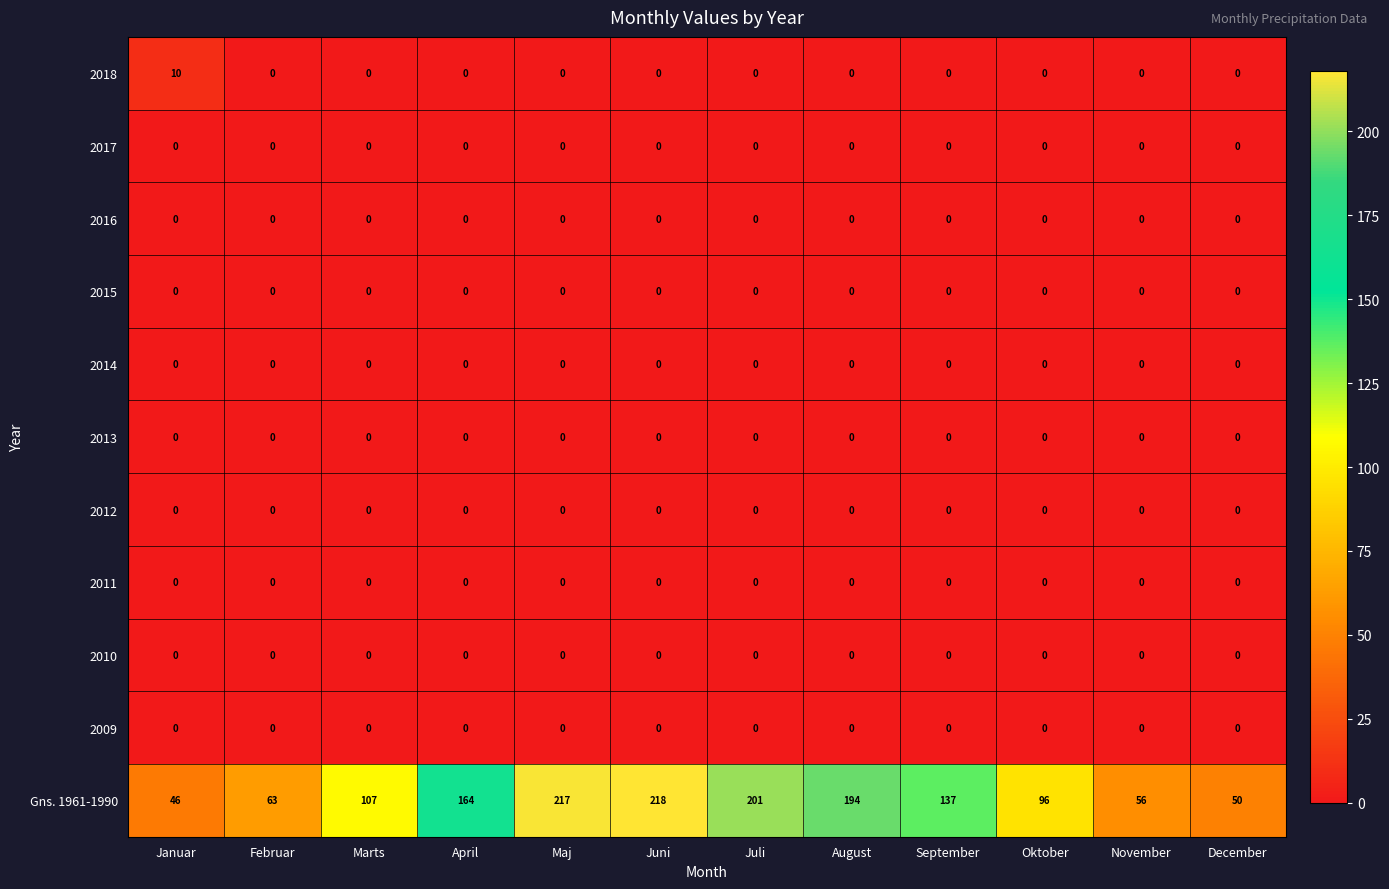

Which category has the highest value across all series?

Juni